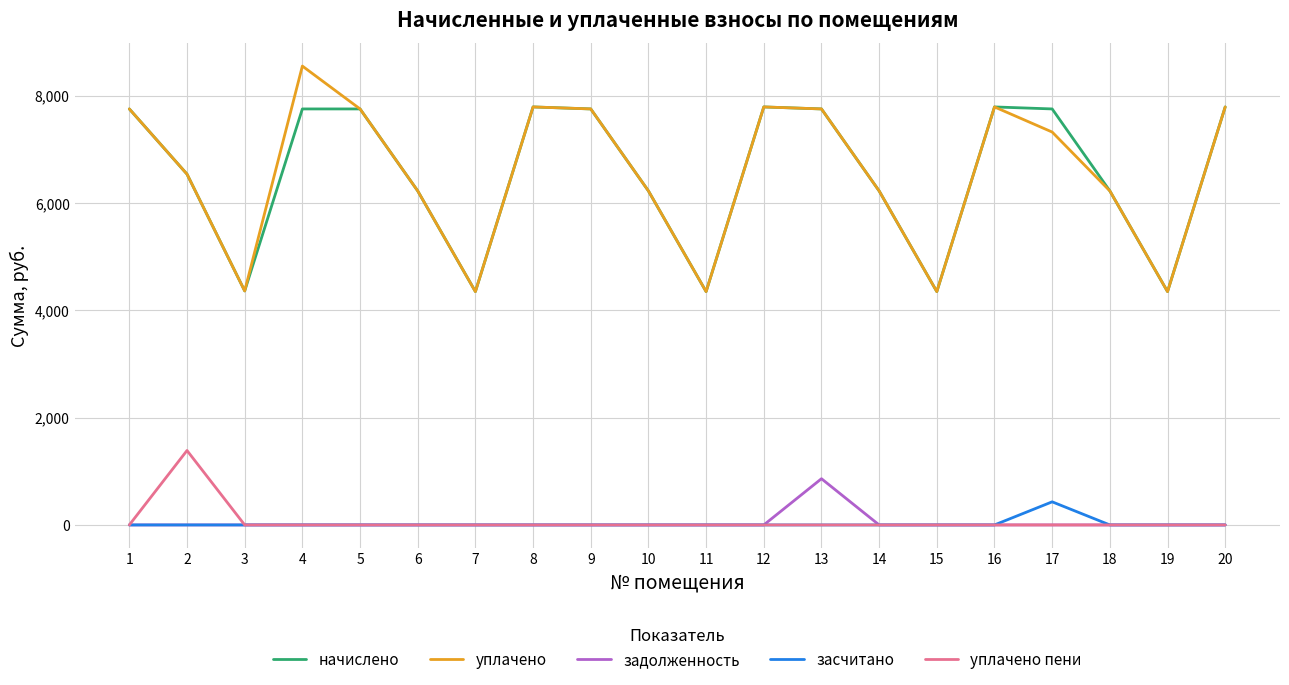

The value of уплачено пени at 15 is 0.0. True or false?

True